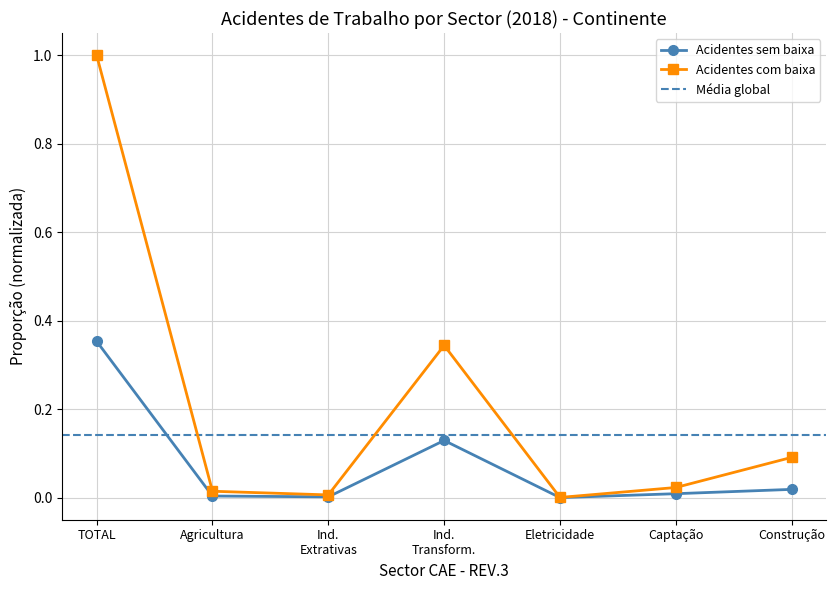

Is it true that Acidentes com baixa equals 1.0 at TOTAL?

True